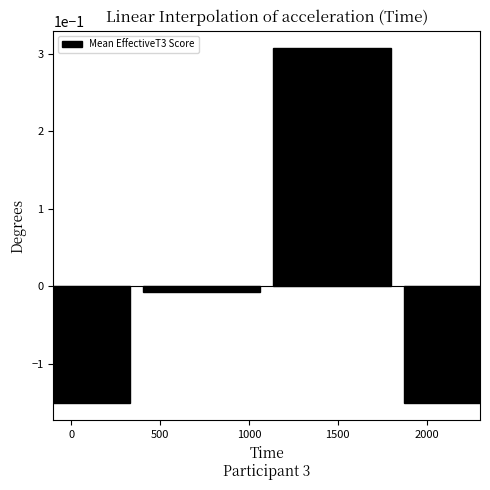

Where is the data nearest to the value 0?

500